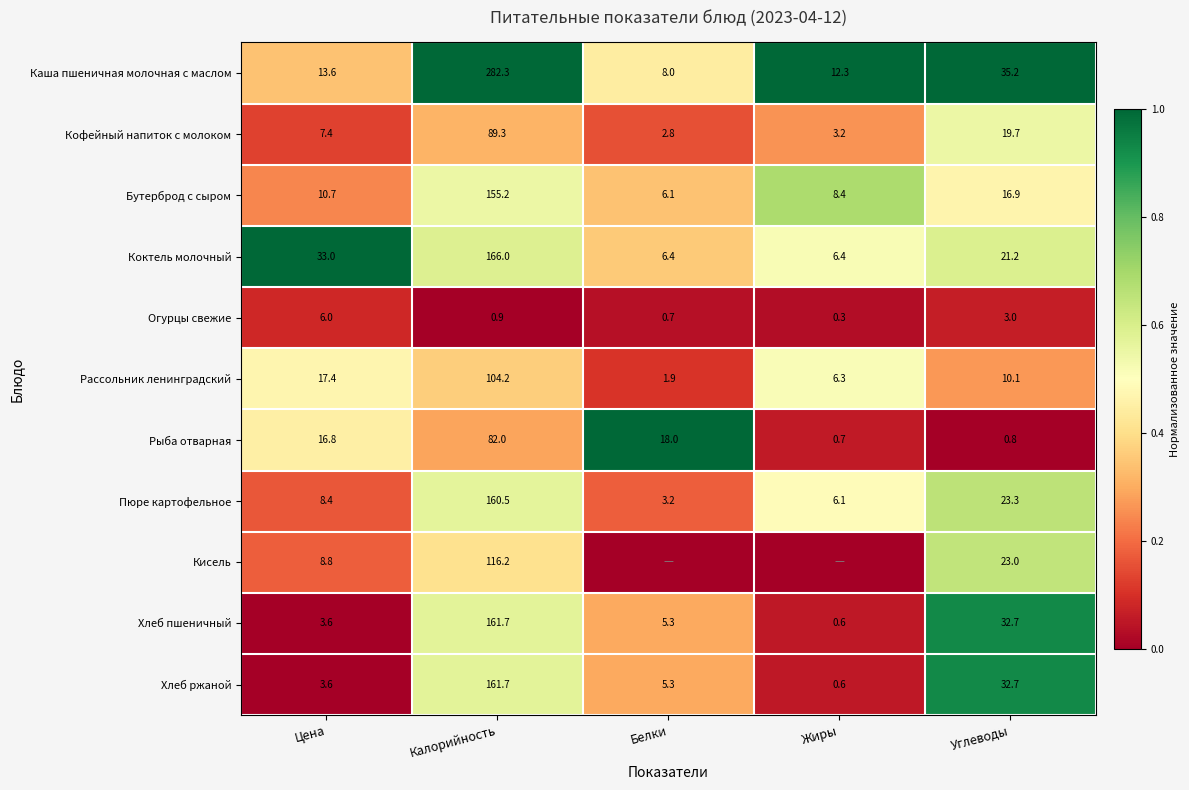

List the labels in order of Бутерброд с сыром value, smallest first.

Белки, Жиры, Цена, Углеводы, Калорийность